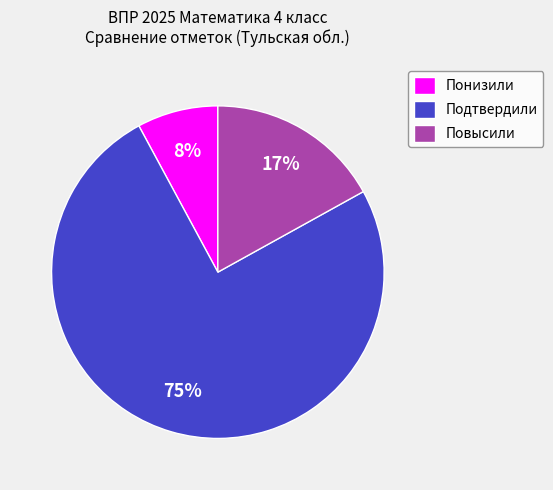

To the nearest percent, what percentage of the pie is Подтвердили?

75%